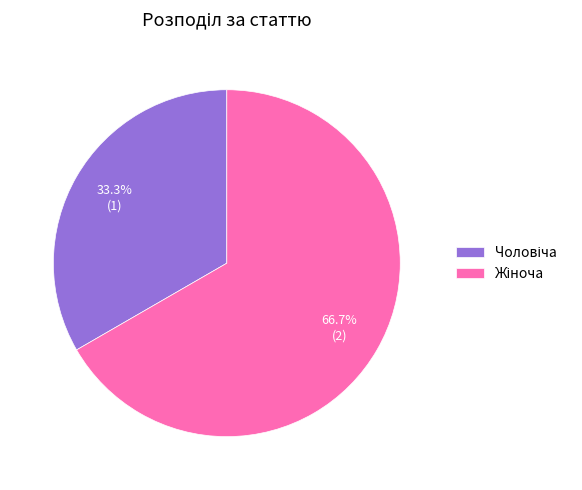

Is there any slice that represents more than half of the pie?

Yes